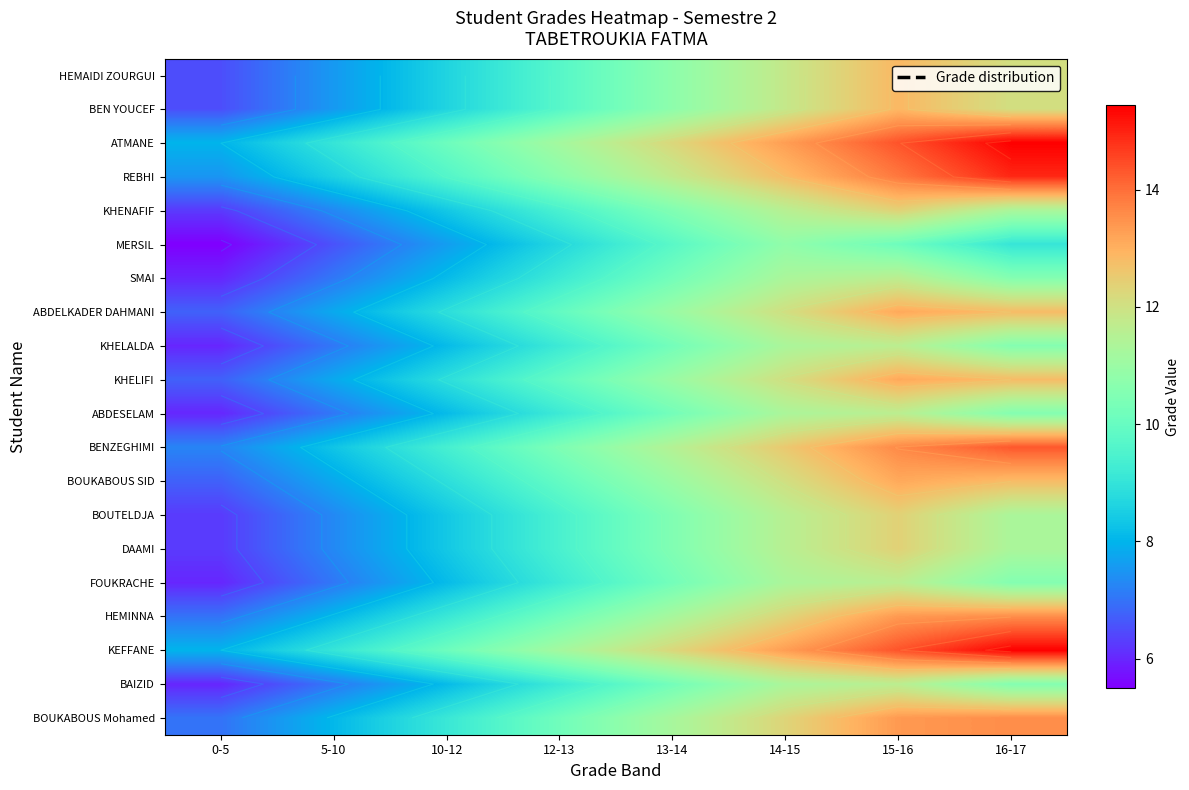

How many values in the ABDESELAM series exceed 10?

4